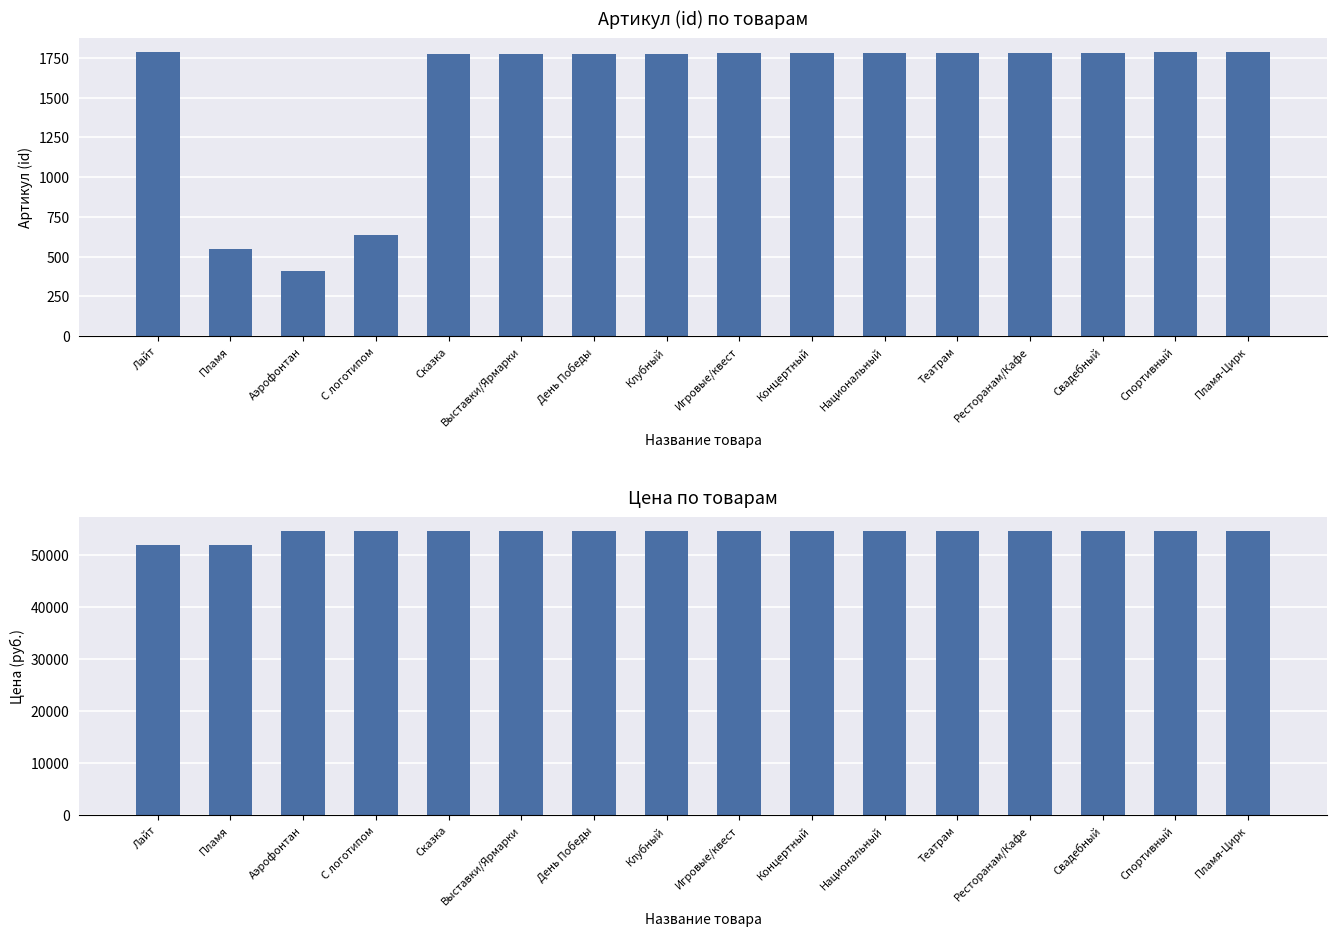

The value of Артикул (id) at Спортивный is 1784. True or false?

True